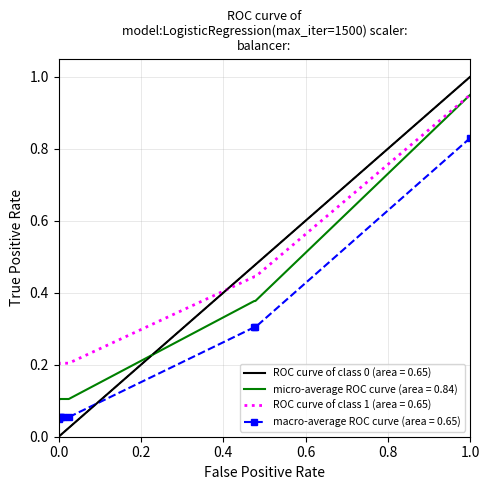

True or false: macro-average ROC curve (area = 0.65) and ROC curve of class 1 (area = 0.65) cross at least once.

False